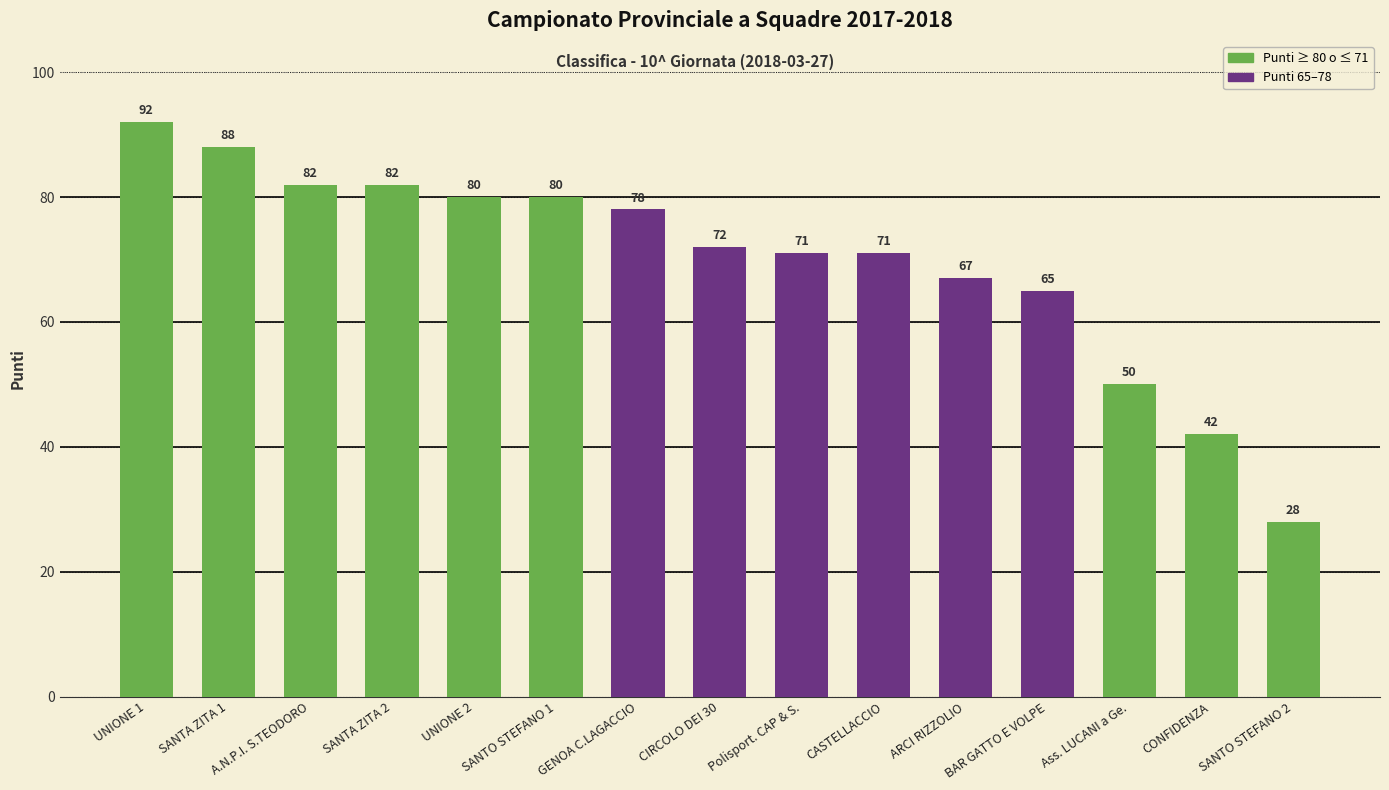

What is the label of the 7th bar from the left?

GENOA C.LAGACCIO